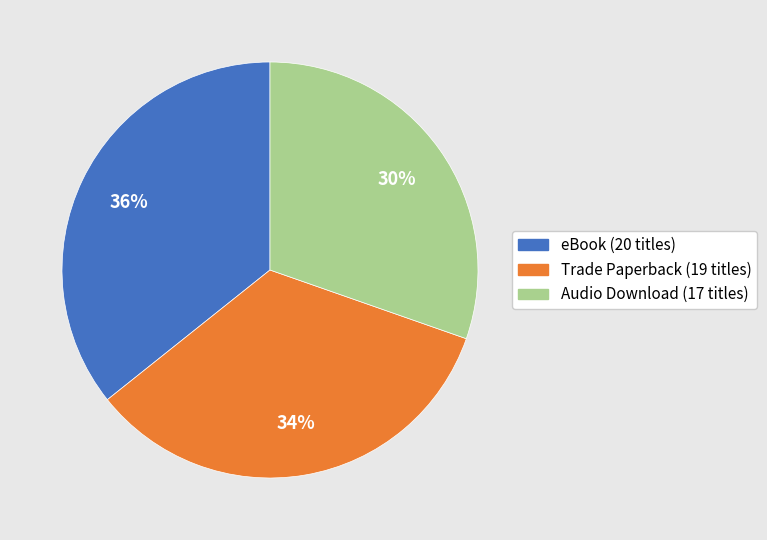

To the nearest percent, what portion does eBook represent?

36%